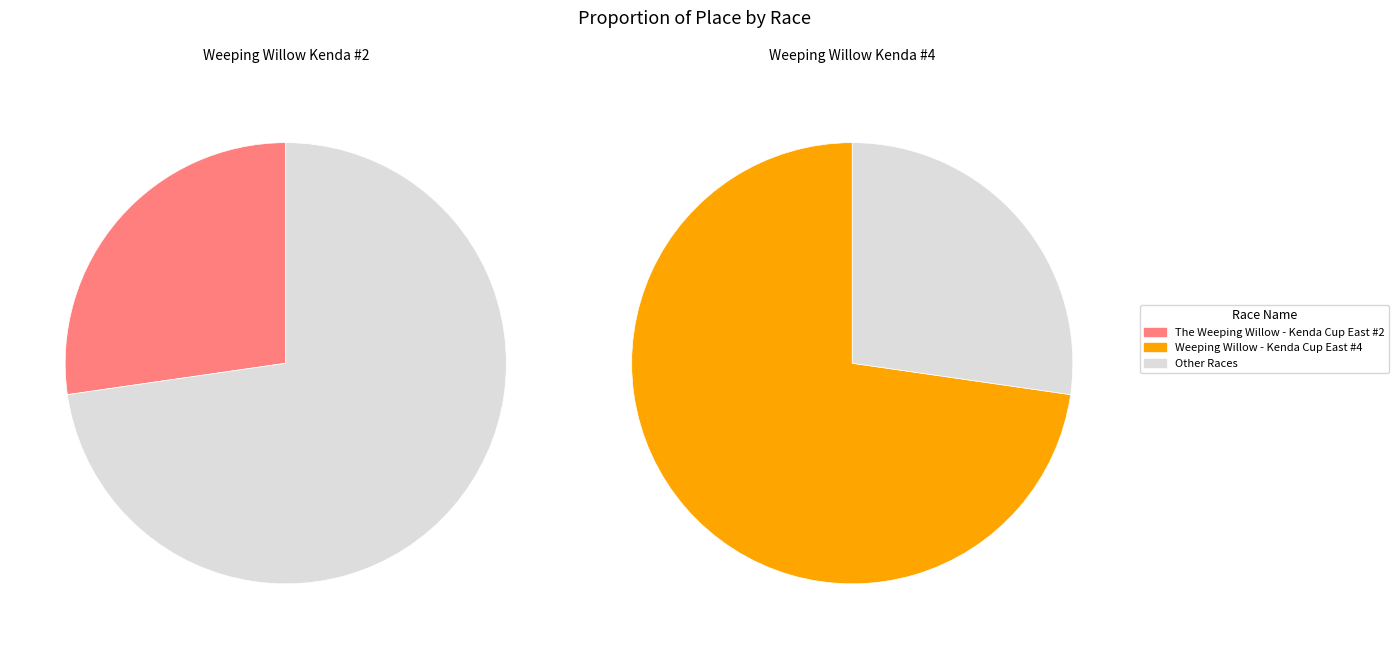

Count the number of slices in the pie.

2